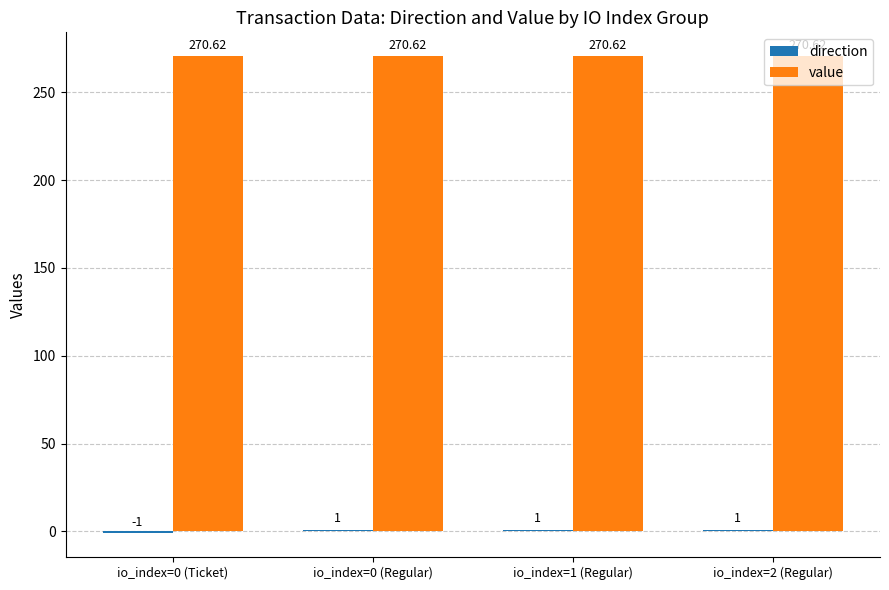

Which series has the largest total across all categories?

value